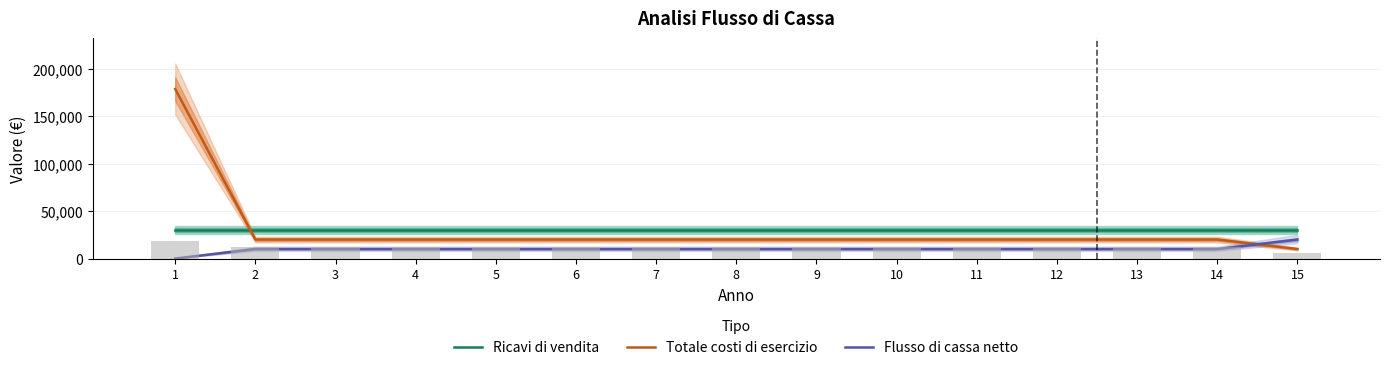

What is the sum of the Totale costi di esercizio values at 13 and 4?

40000